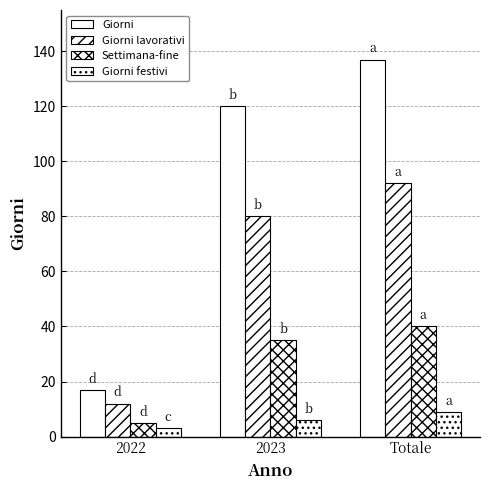

At which label does Giorni reach its peak?

Totale